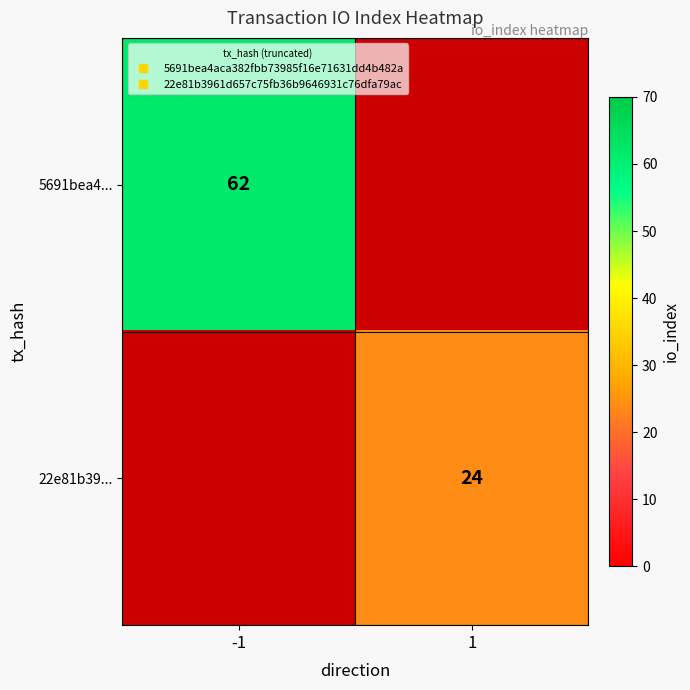

How many data points does each series have?

2